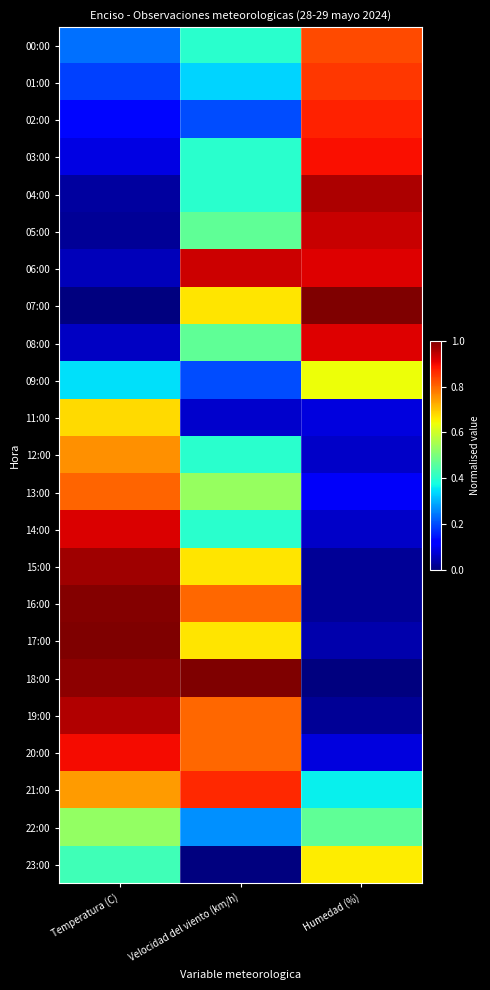

Which series has the widest spread of values?

07:00